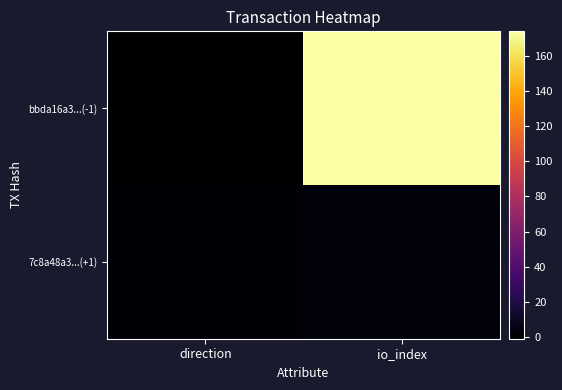

Reading left to right, list all the values displayed in this chart.

bbda16a3...(-1): direction=-1	io_index=174
7c8a48a3...(+1): direction=1	io_index=3